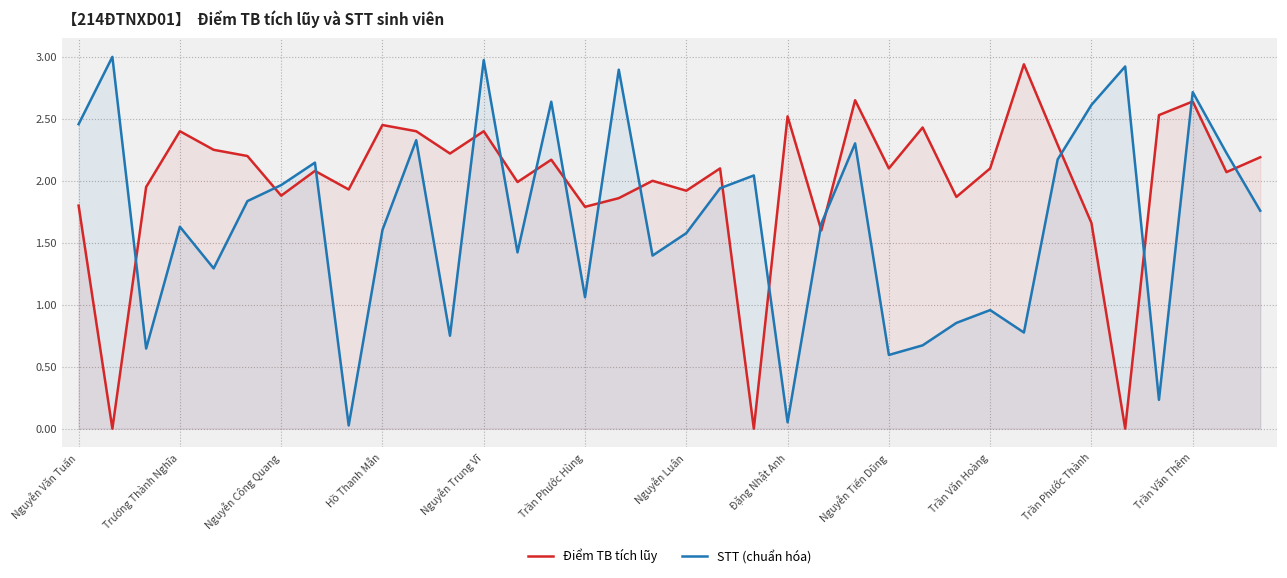

What is the greatest value displayed?

3.0